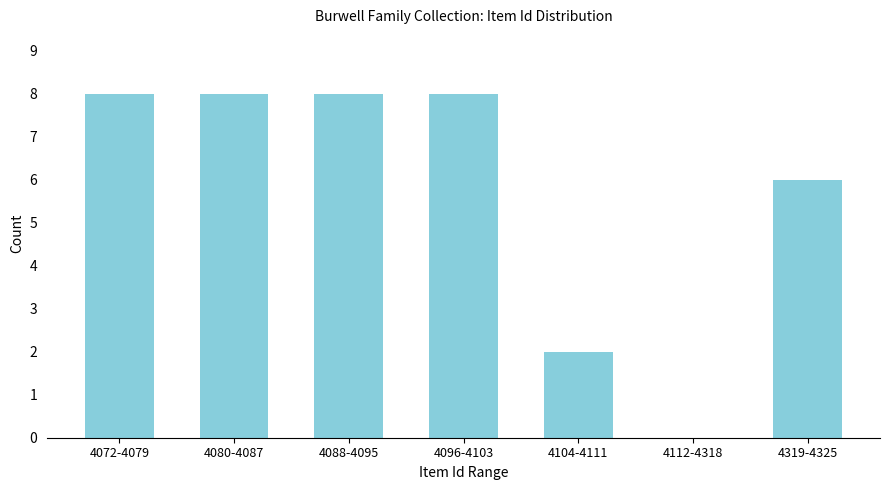

Reading right to left, list all the values displayed in this chart.

4319-4325=6	4112-4318=0	4104-4111=2	4096-4103=8	4088-4095=8	4080-4087=8	4072-4079=8